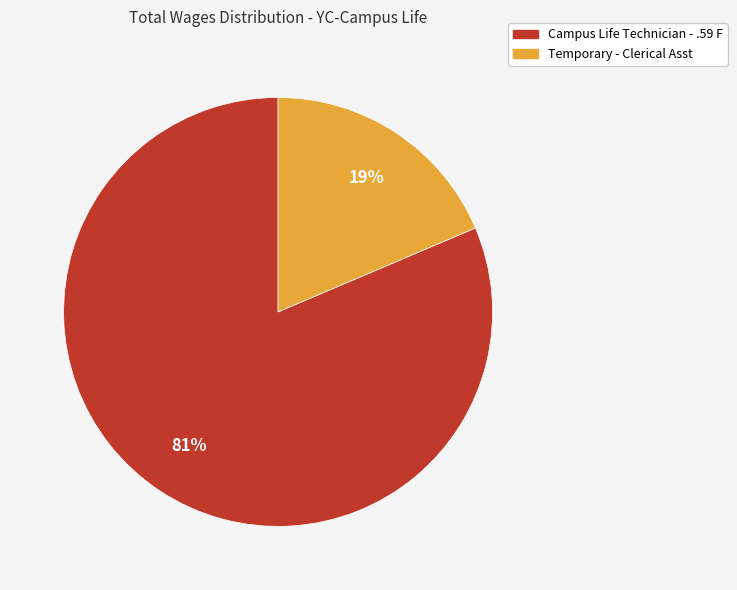

Approximately how many times larger is the value at Temporary - Clerical Asst compared to Campus Life Technician - .59 F?

0.2